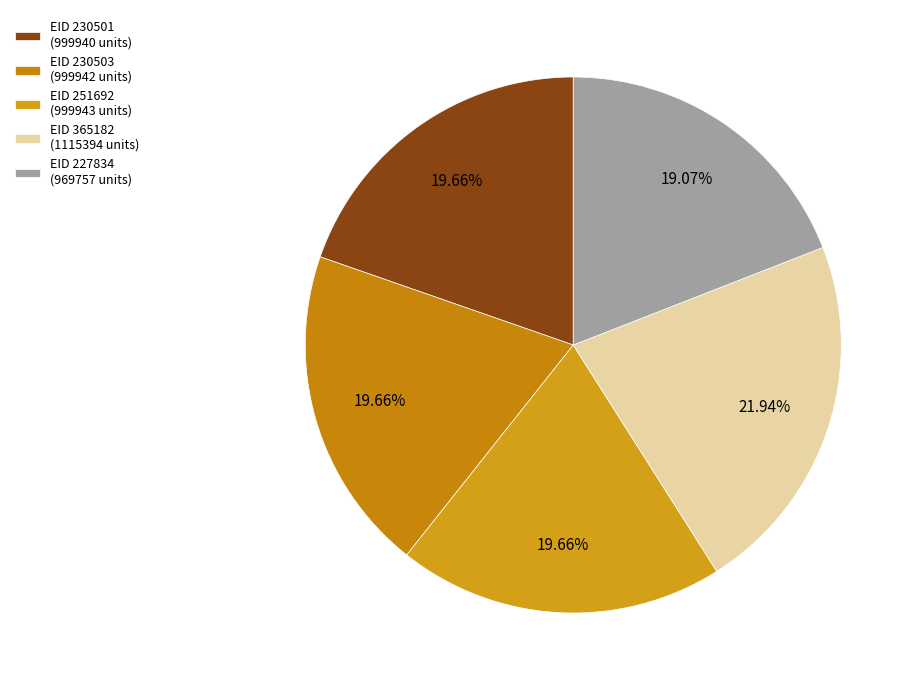

Is there any slice that represents more than half of the pie?

No